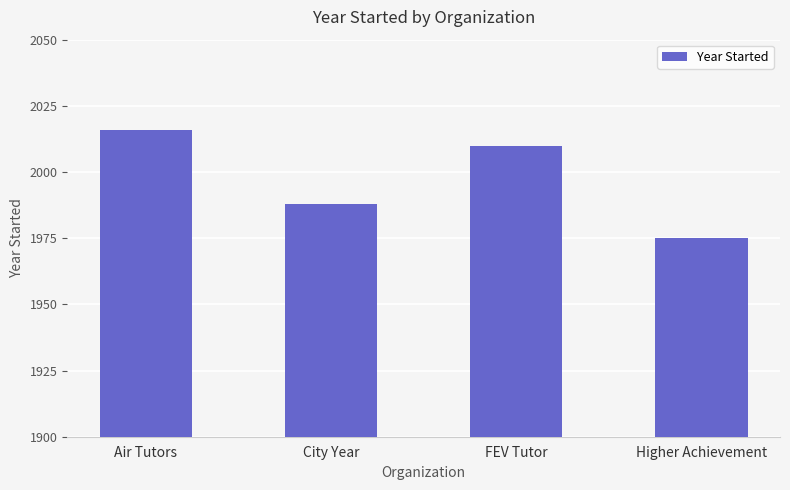

What is the label of the 2nd bar from the right?

FEV Tutor